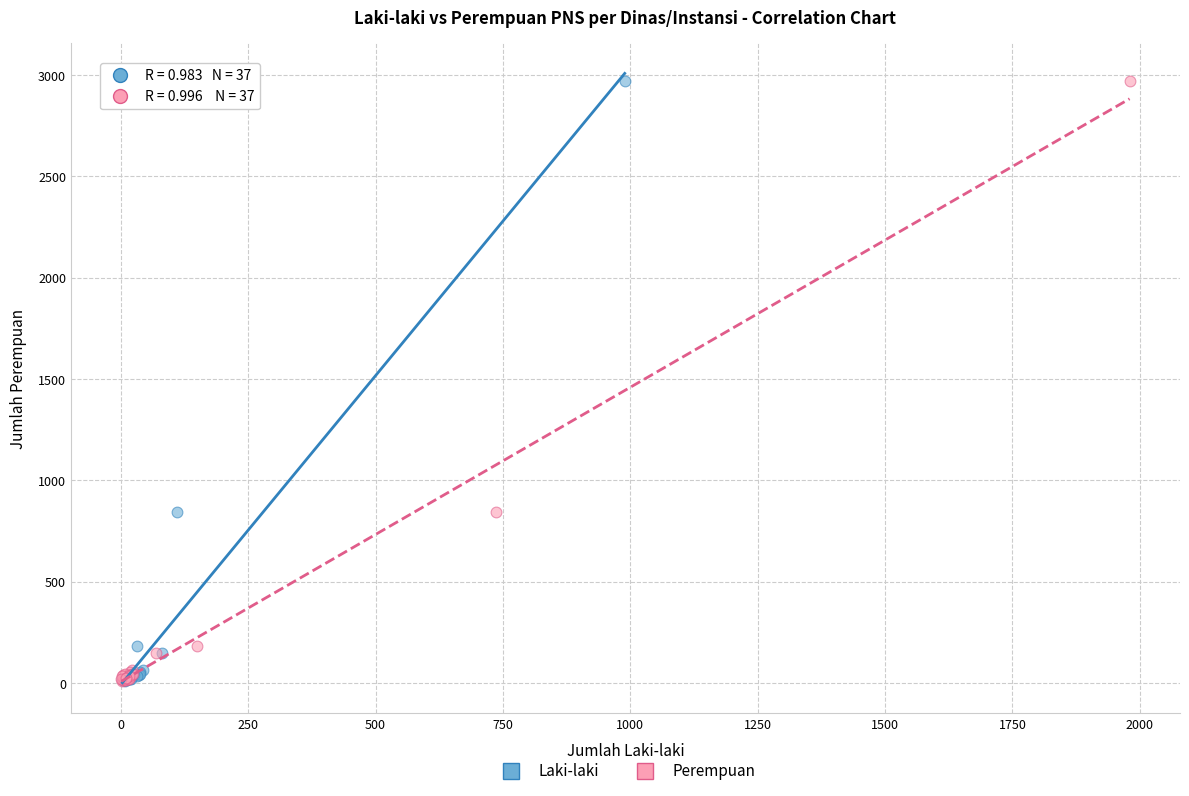

What are all the series names shown in the legend?

Laki-laki, Perempuan